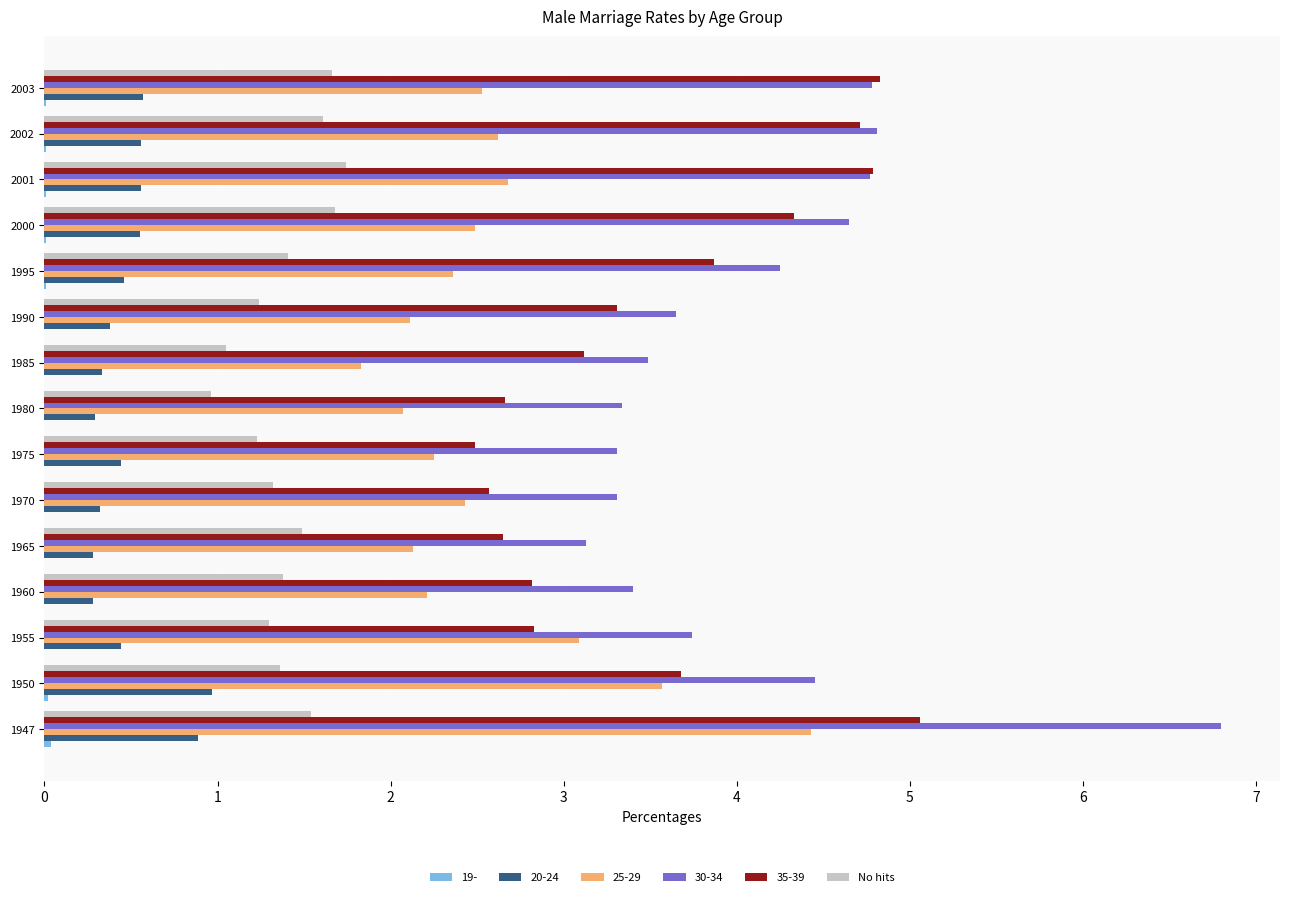

Between 1955 and 1985, which series saw the biggest shift?

25-29